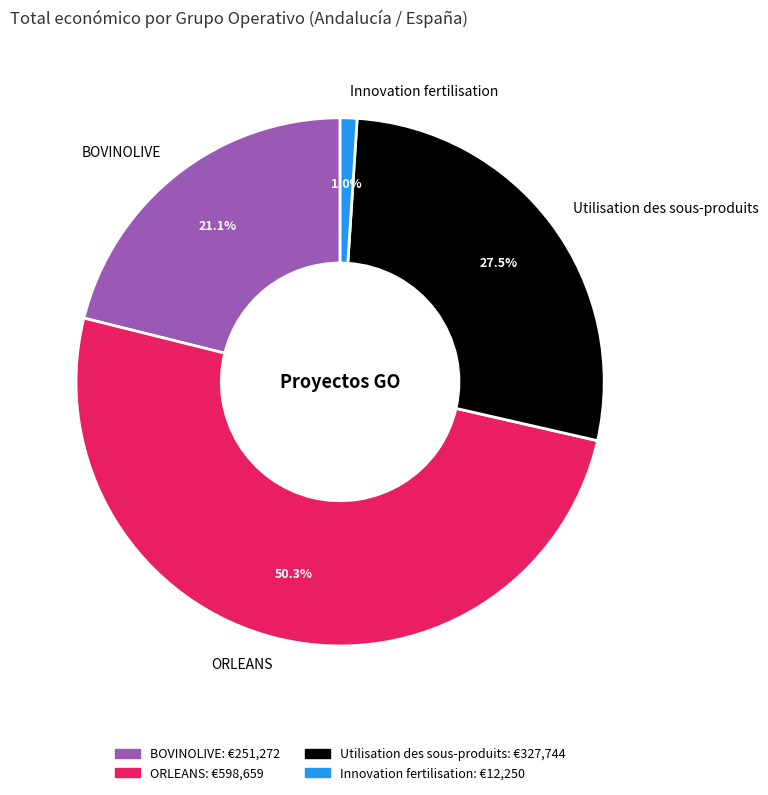

Does BOVINOLIVE represent more than half of the total?

No